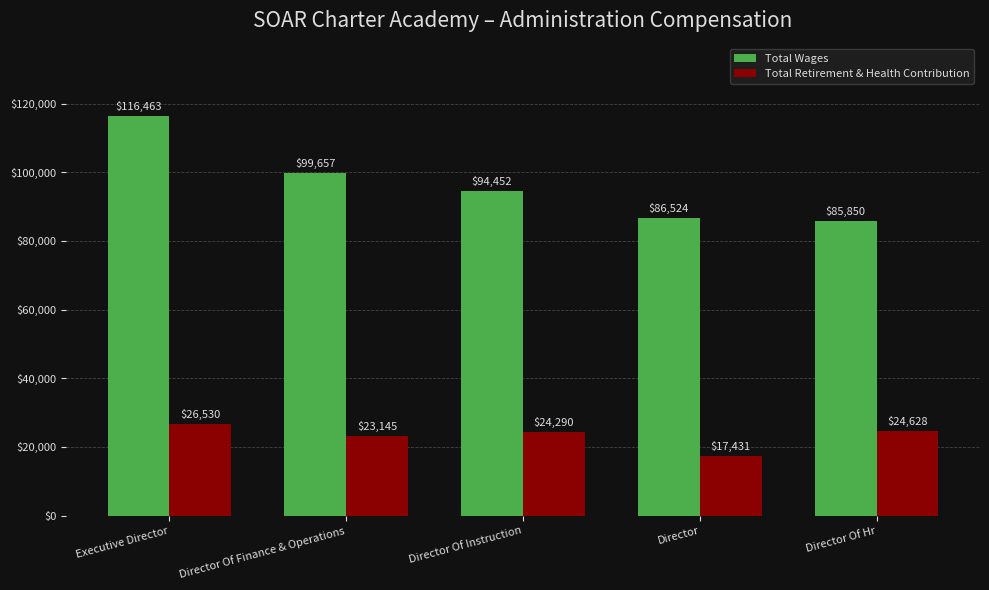

What position from the left is Director Of Hr?

5